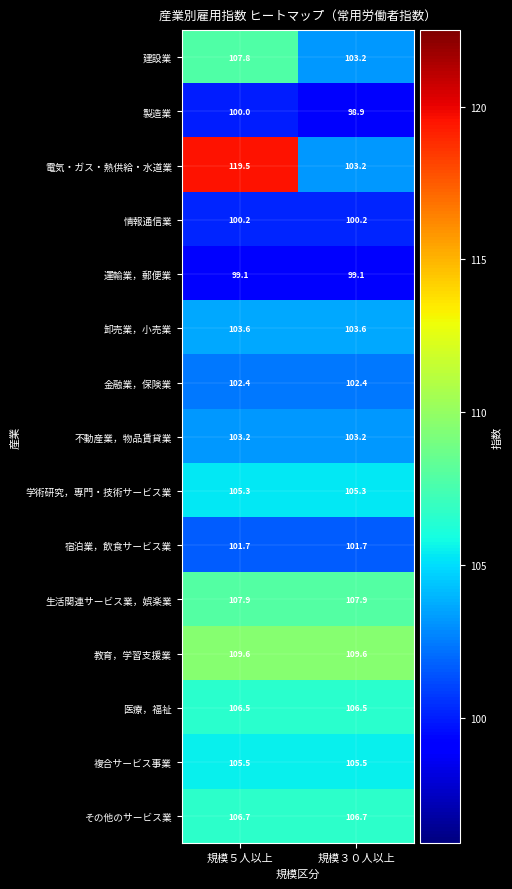

List the series in order of their peak value, highest first.

電気・ガス・熱供給・水道業, 教育，学習支援業, 生活関連サービス業，娯楽業, 建設業, その他のサービス業, 医療，福祉, 複合サービス事業, 学術研究，専門・技術サービス業, 卸売業，小売業, 不動産業，物品賃貸業, 金融業，保険業, 宿泊業，飲食サービス業, 情報通信業, 製造業, 運輸業，郵便業